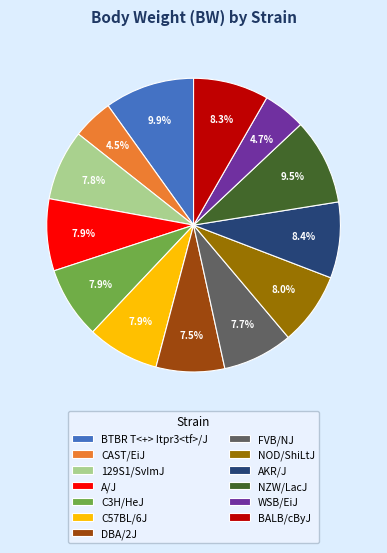

To the nearest percent, what is the average slice percentage?

8%